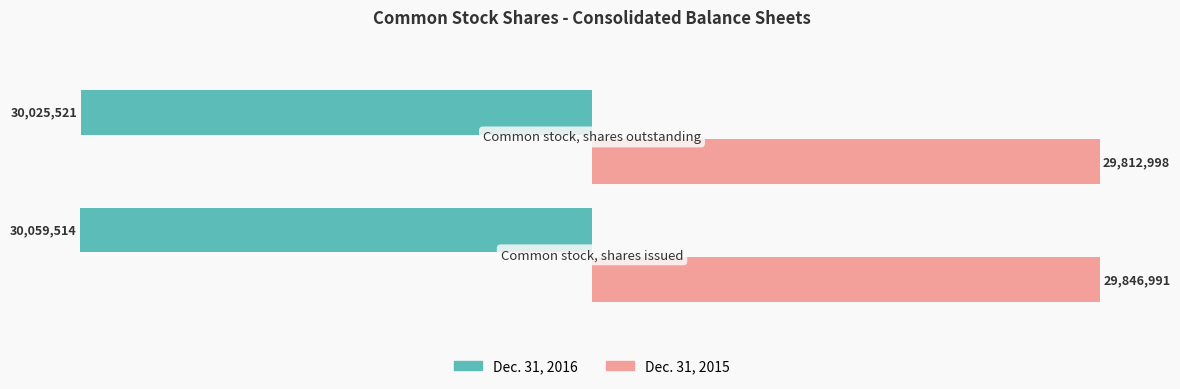

What is the difference between the maximum and minimum values in the Dec. 31, 2016 series?

33993